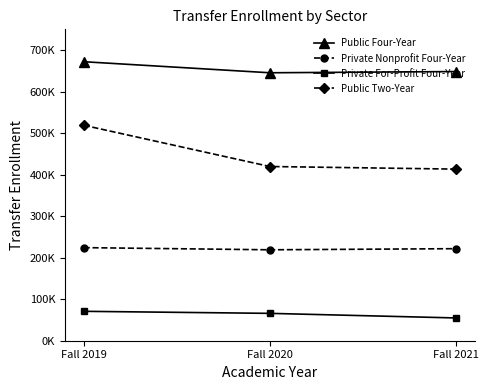

Does the chart have visible grid lines?

No